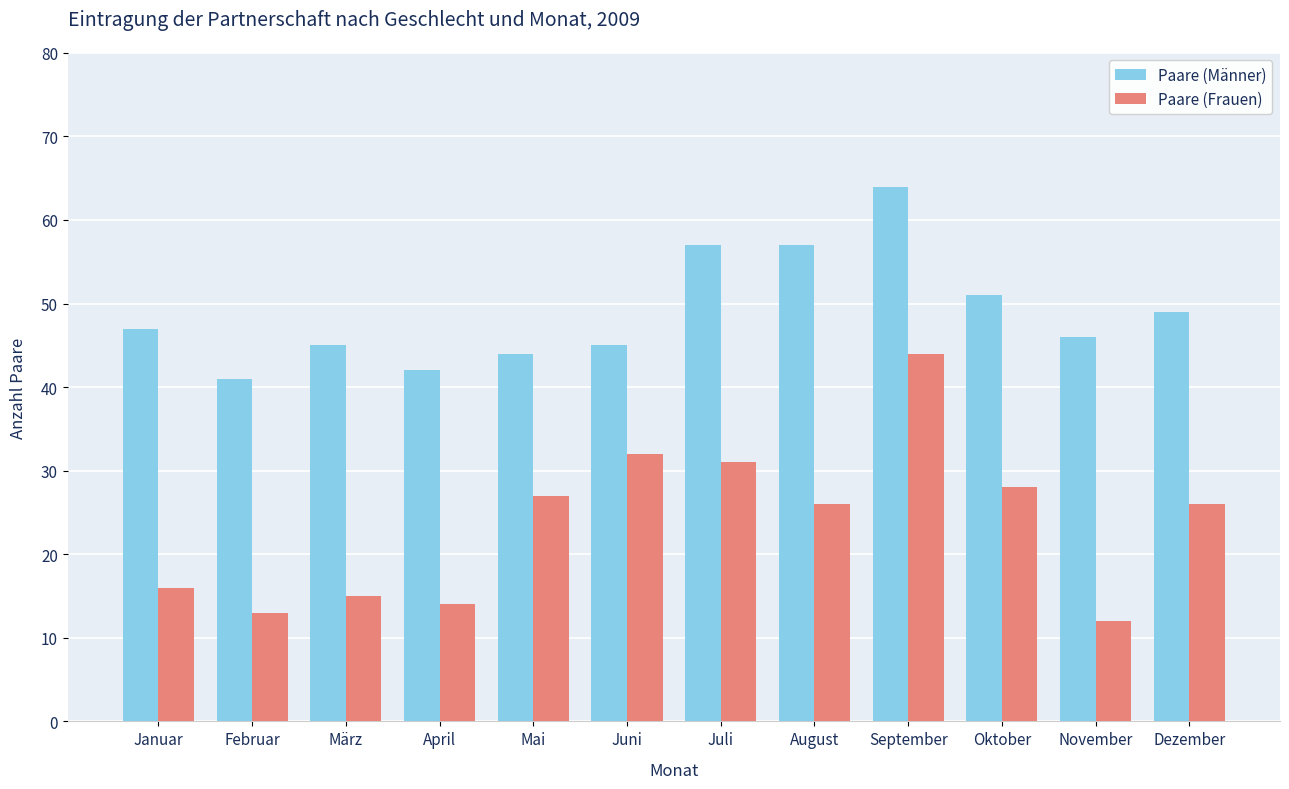

List the series in order of their overall mean, highest first.

Paare (Männer), Paare (Frauen)